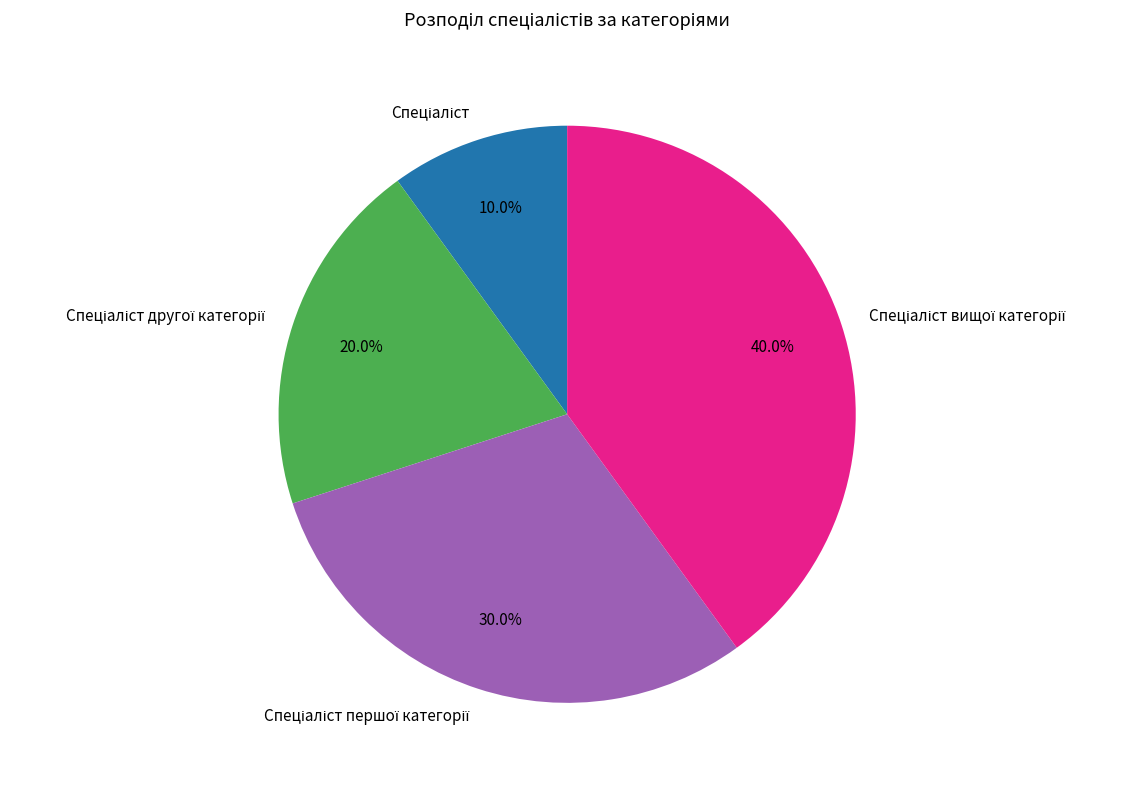

Does any single category account for the majority?

No